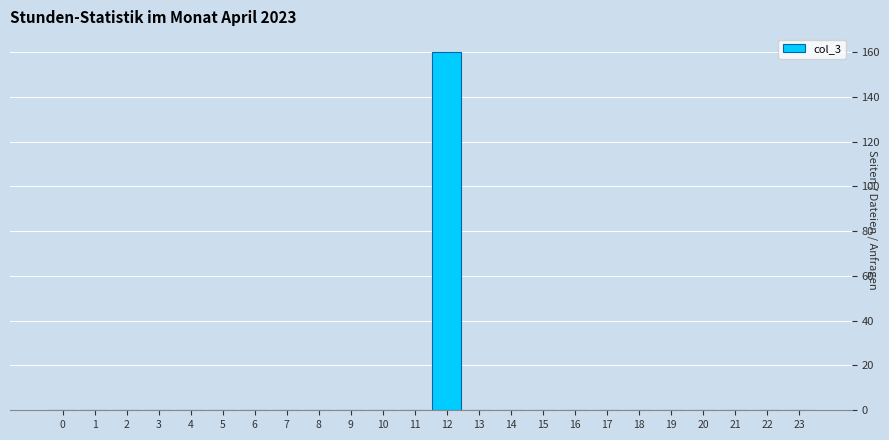

Reading right to left, transcribe all the data shown in this chart.

23=0	22=0	21=0	20=0	19=0	18=0	17=0	16=0	15=0	14=0	13=0	12=160	11=0	10=0	9=0	8=0	7=0	6=0	5=0	4=0	3=0	2=0	1=0	0=0